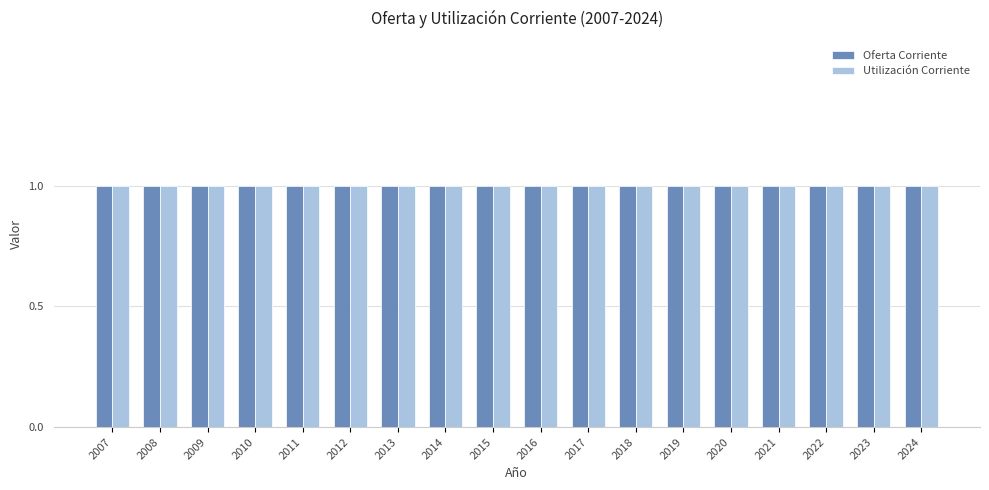

Which has a higher value, 2010 or 2023?

2023